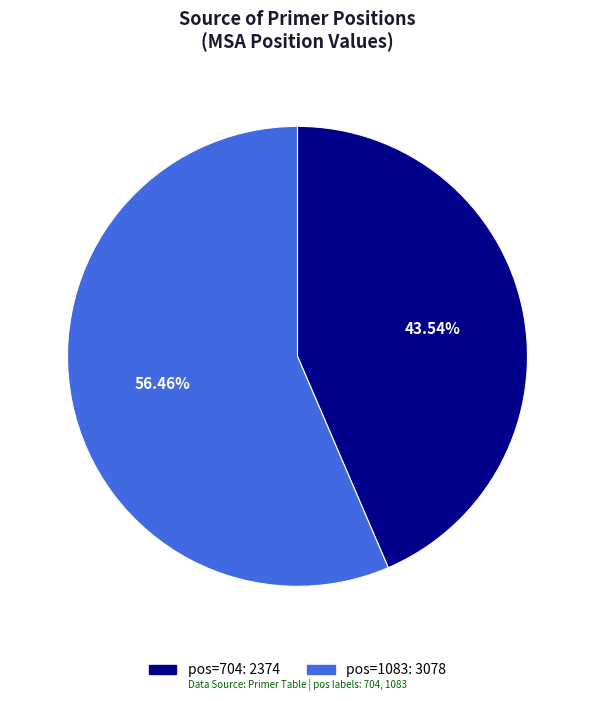

Is there any slice that represents more than half of the pie?

Yes